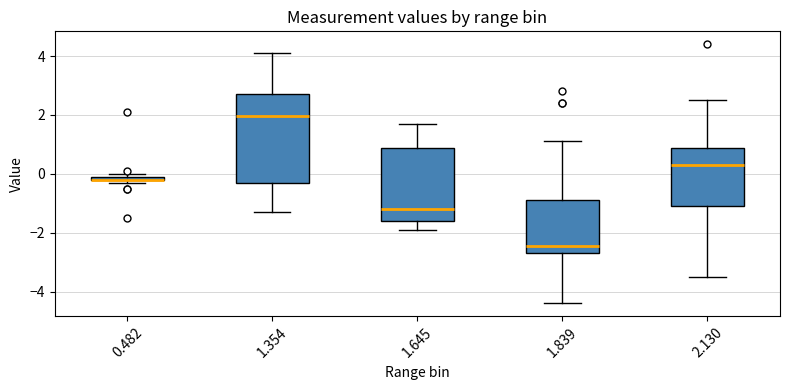

Which box is the tallest, from its lower edge to its upper edge?

1.354